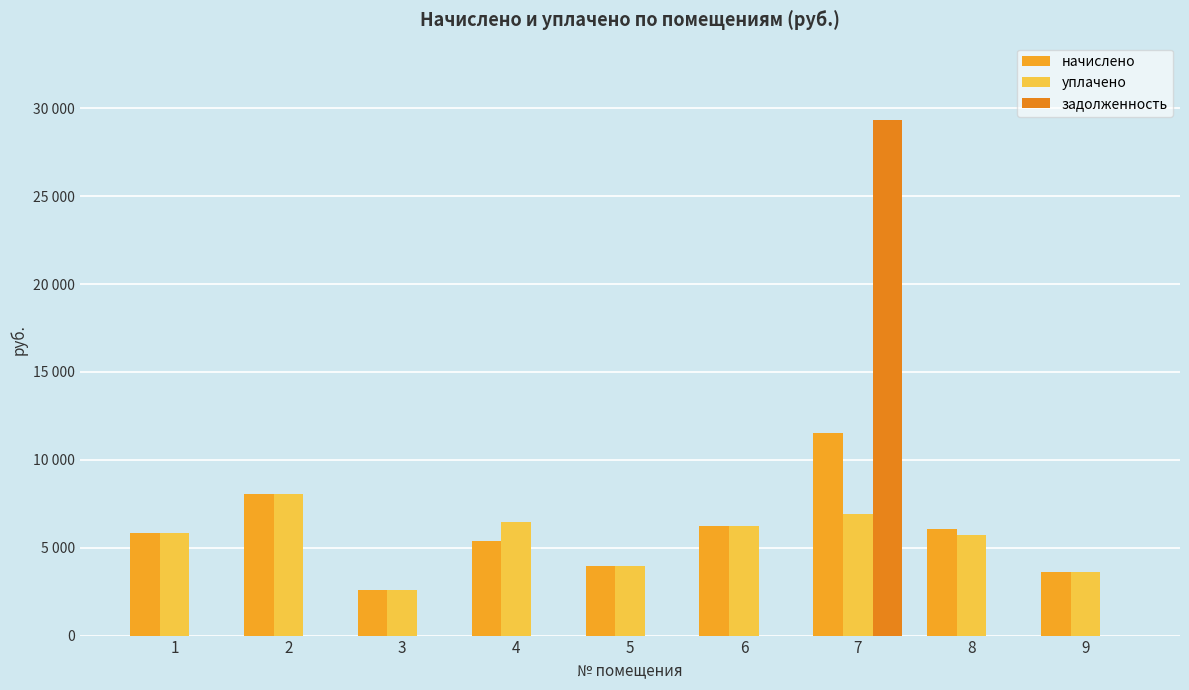

Are the bars grouped side by side (vs. stacked)?

Yes